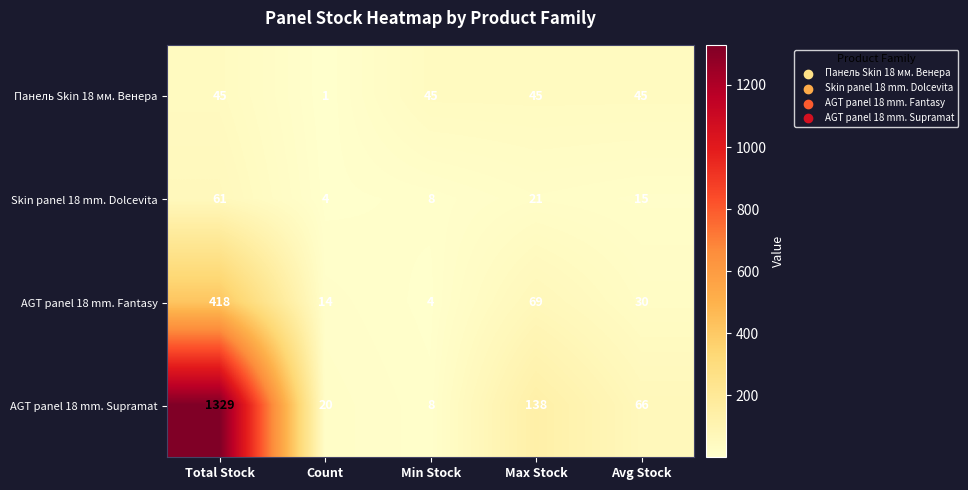

Reading left to right, what are all the values shown in this chart?

Панель Skin 18 мм. Венера: 45	1	45	45	45
Skin panel 18 mm. Dolcevita: 61	4	8	21	15
AGT panel 18 mm. Fantasy: 418	14	4	69	30
AGT panel 18 mm. Supramat: 1329	20	8	138	66